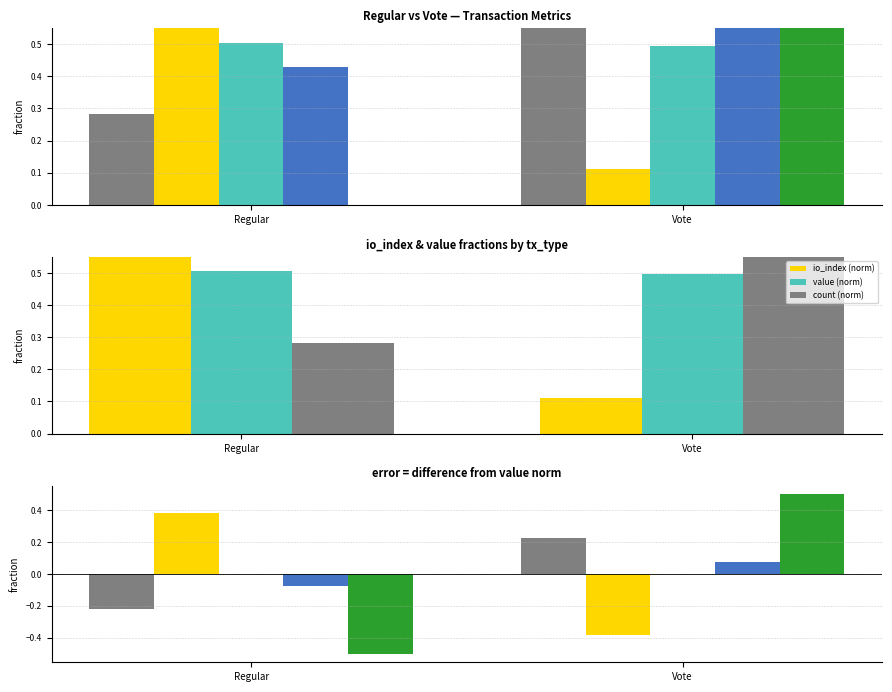

How many categories are shown in the chart?

2